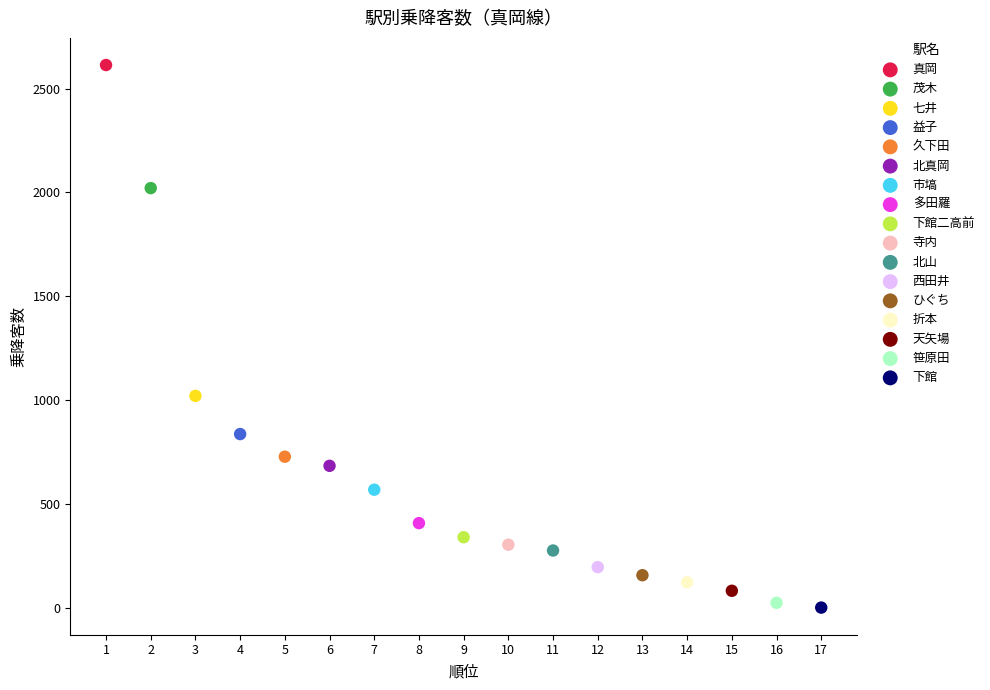

What are all the series names shown in the legend?

真岡, 茂木, 七井, 益子, 久下田, 北真岡, 市塙, 多田羅, 下館二高前, 寺内, 北山, 西田井, ひぐち, 折本, 天矢場, 笹原田, 下館